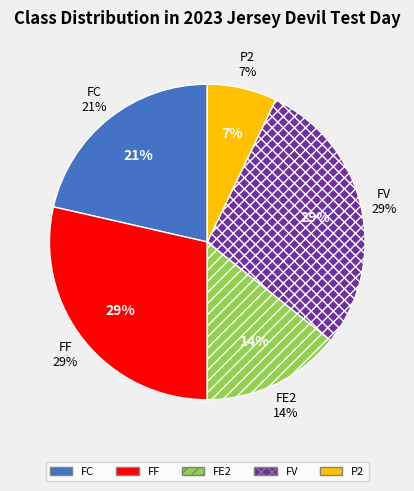

To the nearest percent, what percentage of the pie is FE2?

14%